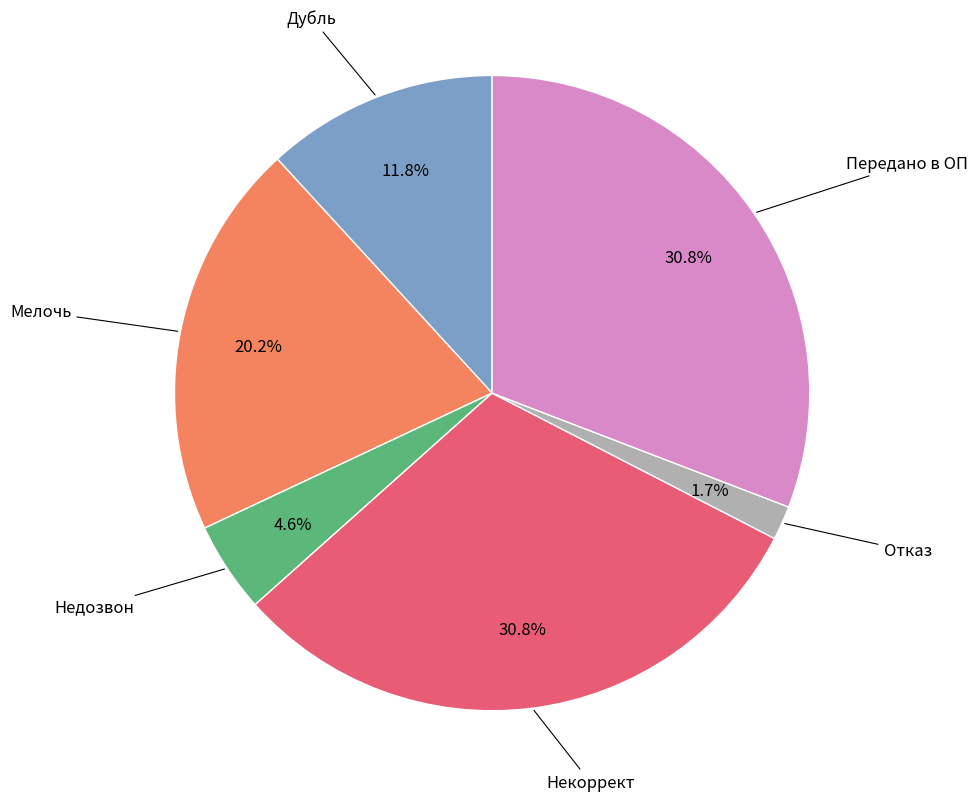

To the nearest percent, what is the difference between the Недозвон and Передано в ОП slice percentages?

26%